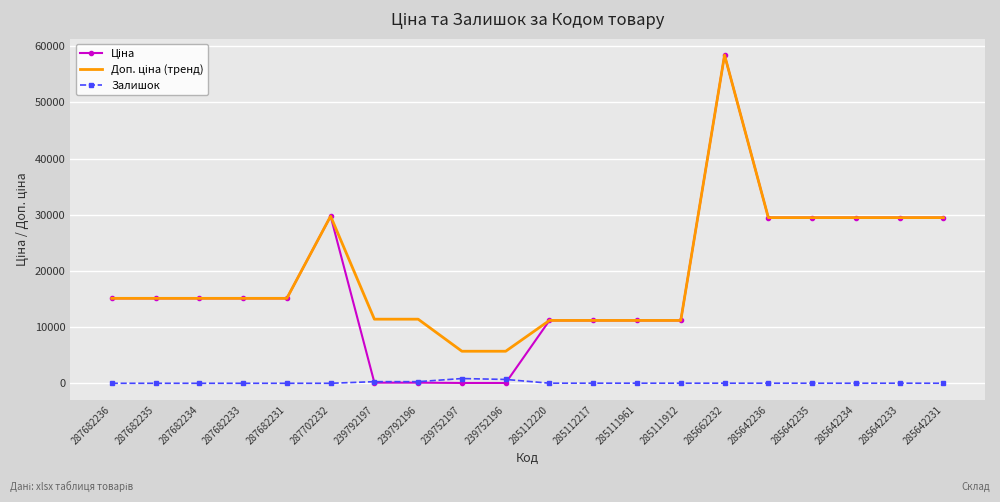

At which category is the sum across all series the highest?

285662232